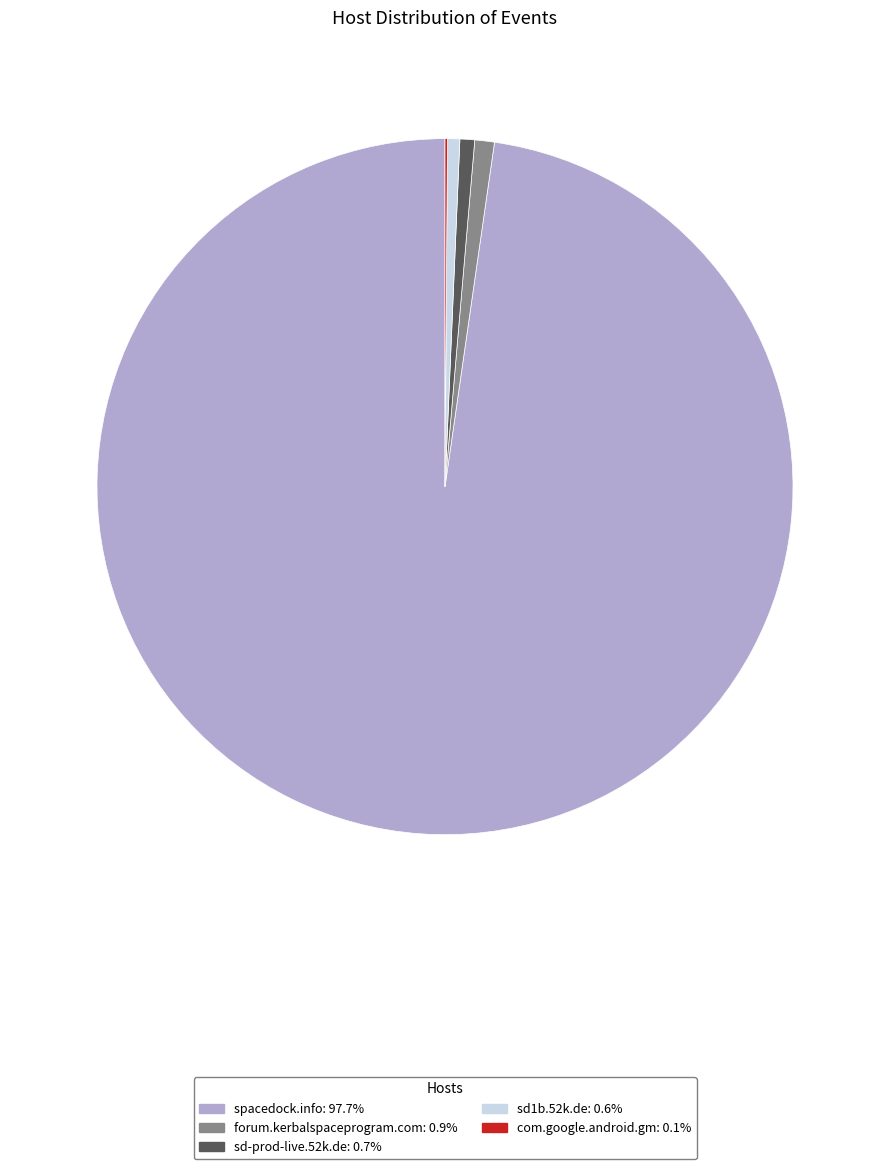

What is the largest slice in the pie chart?

spacedock.info